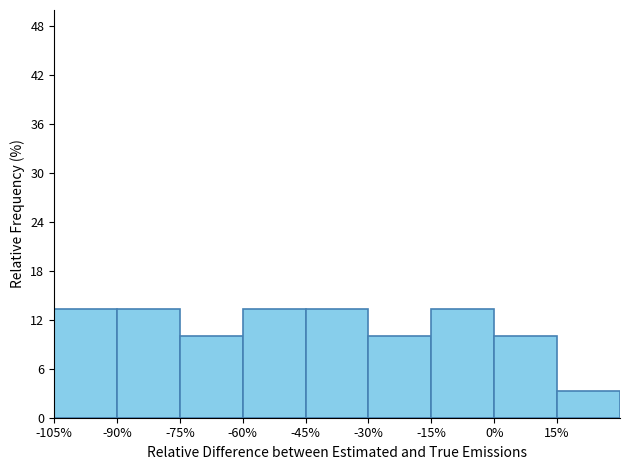

What is the height of the bar covering -90 to -75 on the x-axis? Neither the bar edges nor the heights are printed on the chart, so give them approximately, as read against the axes.

13